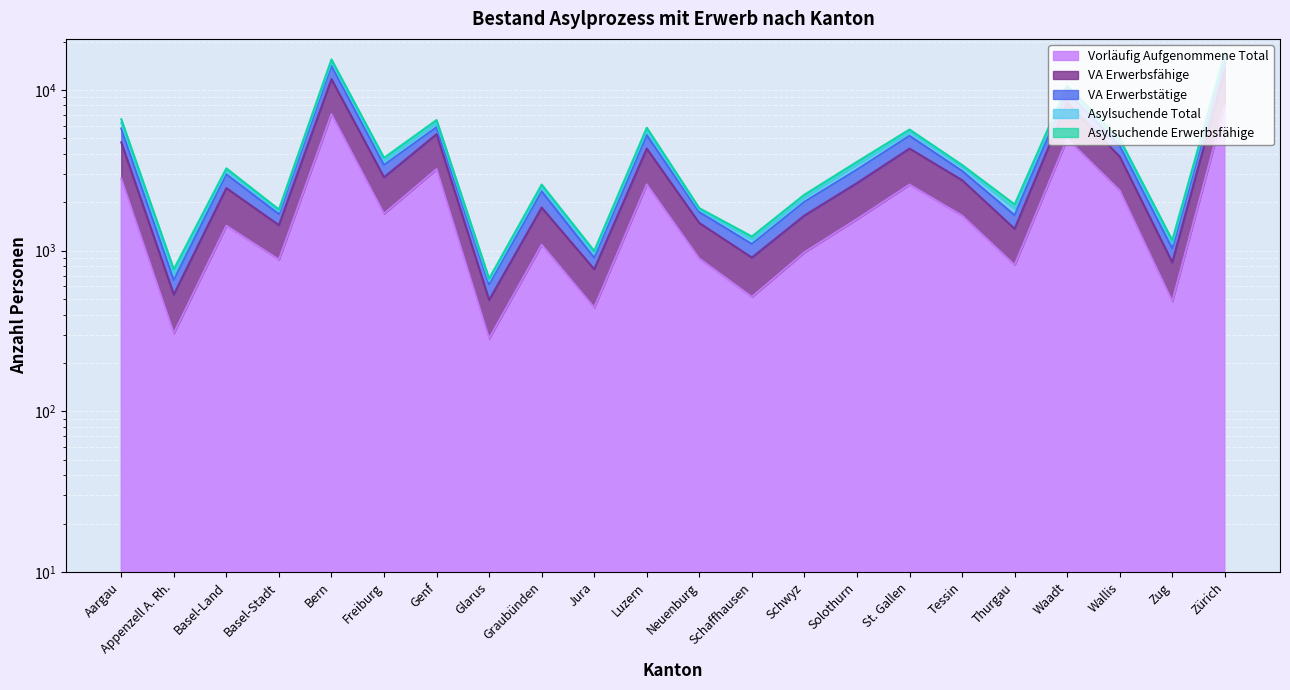

Where is VA Erwerbstätige nearest to the value 8056?

Waadt